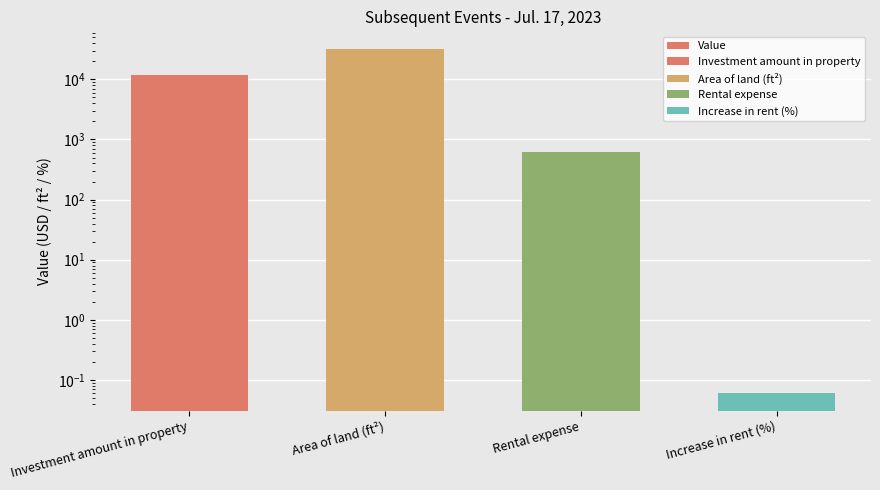

What is the label of the 2nd bar from the right?

Rental expense